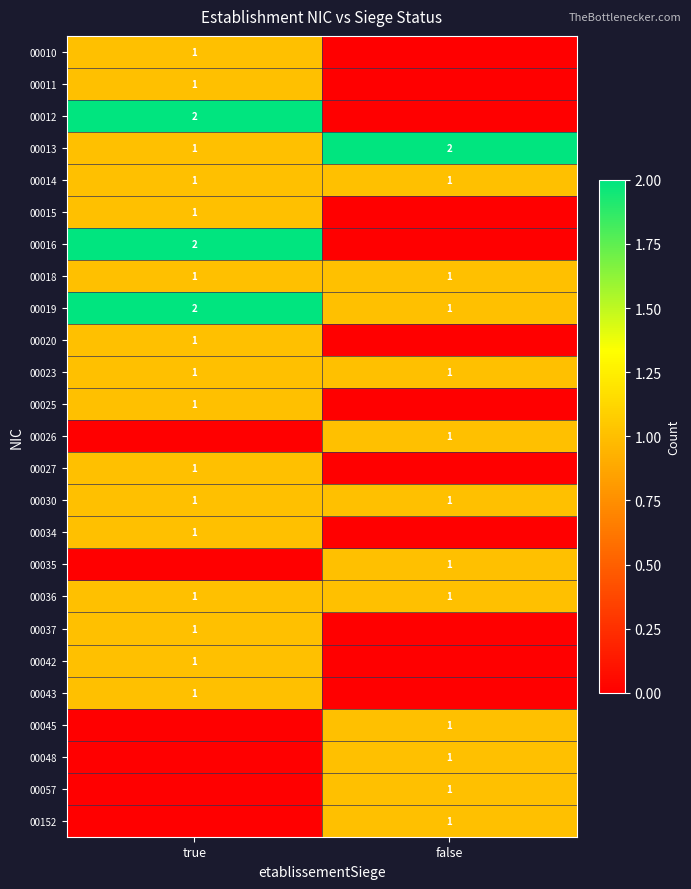

Is it true that 00025 equals 2 at true?

False